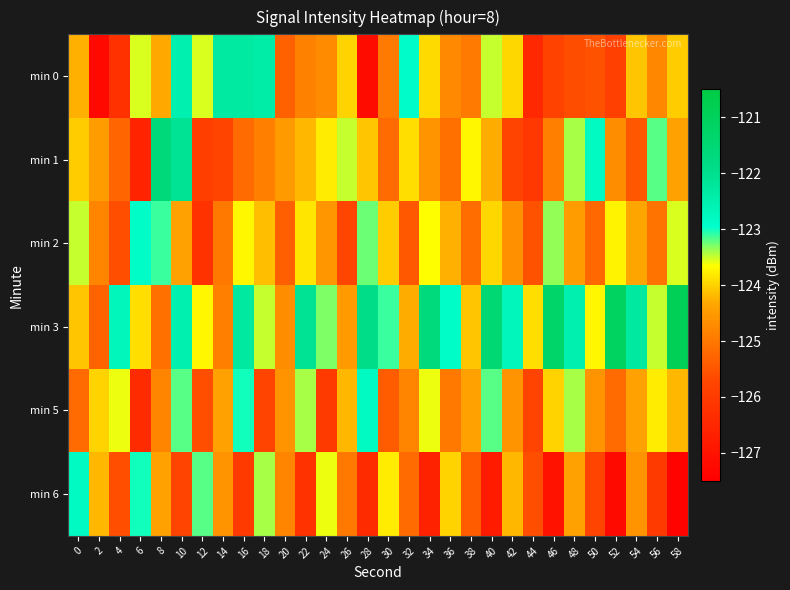

What is the spread (max minus min) of values at 48?

3.1